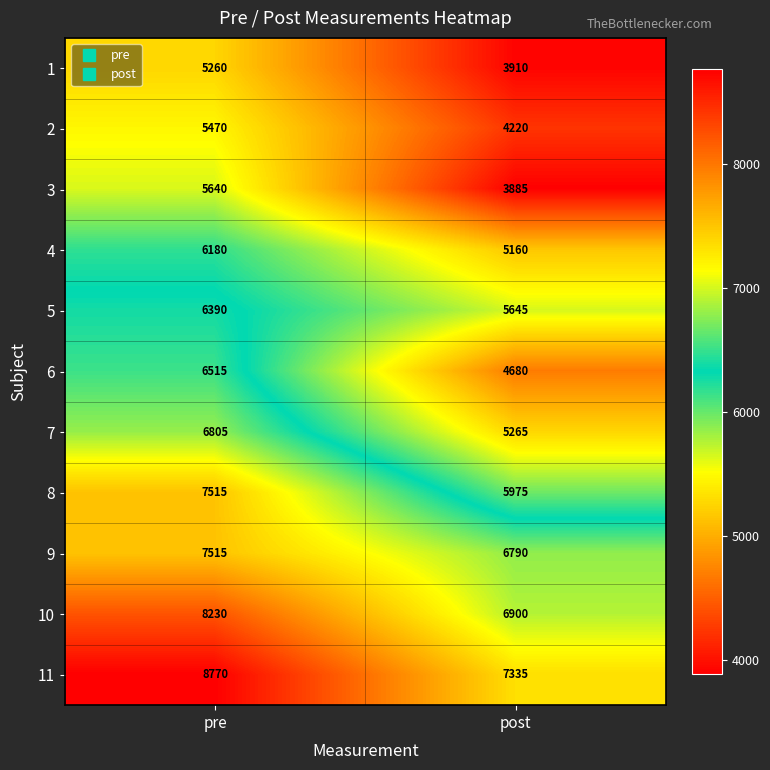

Reading left to right, transcribe all the data shown in this chart.

1: pre=5260	post=3910
2: pre=5470	post=4220
3: pre=5640	post=3885
4: pre=6180	post=5160
5: pre=6390	post=5645
6: pre=6515	post=4680
7: pre=6805	post=5265
8: pre=7515	post=5975
9: pre=7515	post=6790
10: pre=8230	post=6900
11: pre=8770	post=7335